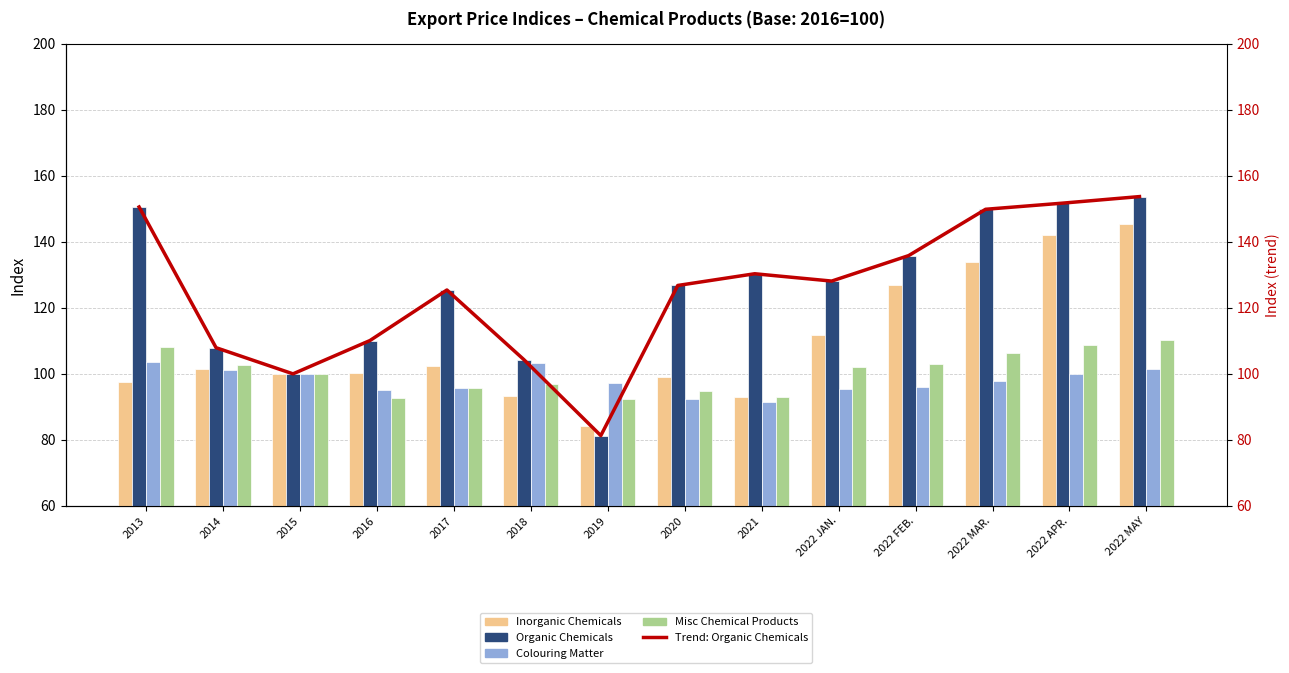

At how many categories does at least one series exceed 88?

14